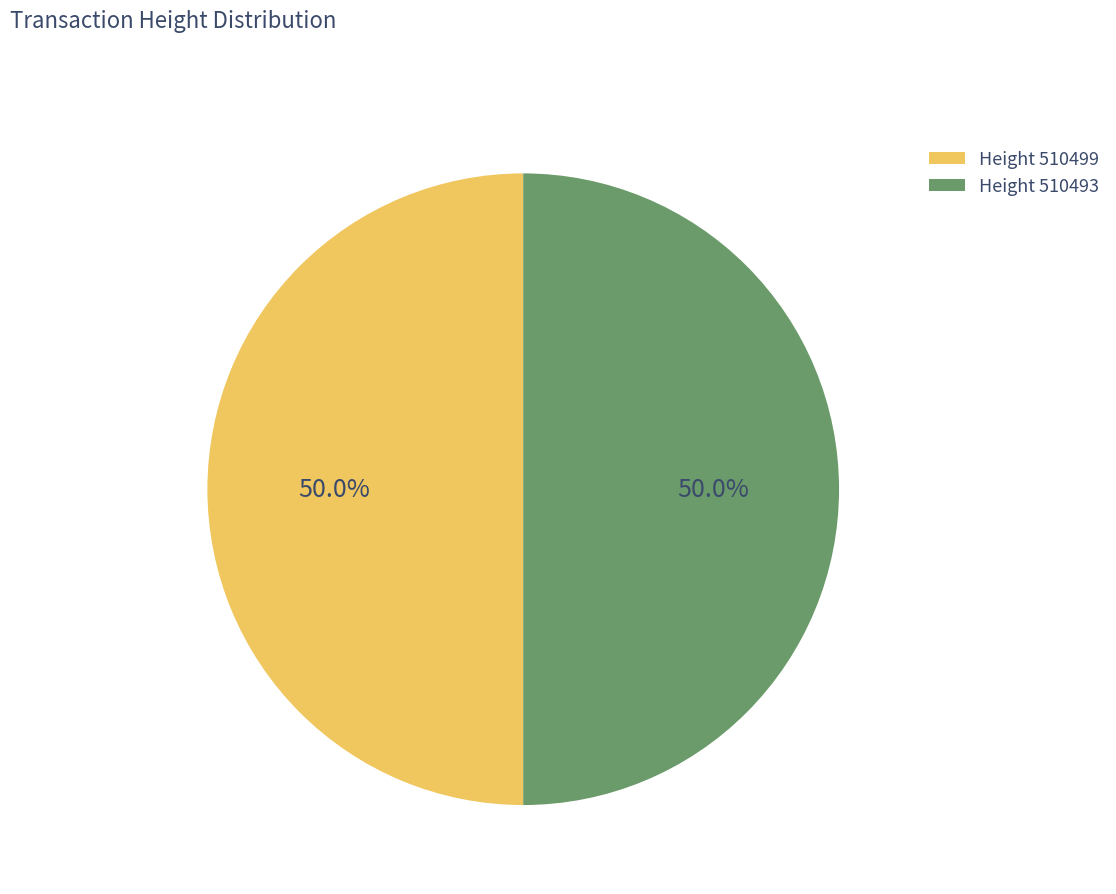

How many slices are in this pie chart?

2